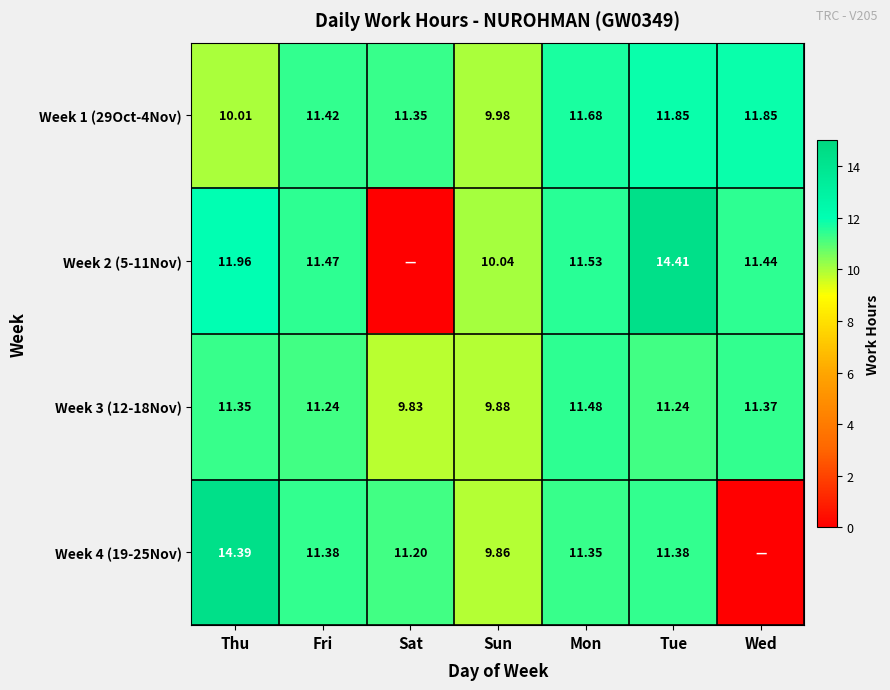

At which label is Week 1 (29Oct-4Nov) closest to 10?

Thu